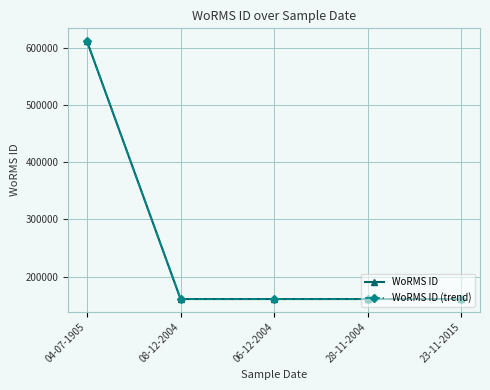

What is the smallest value displayed?

160539.9